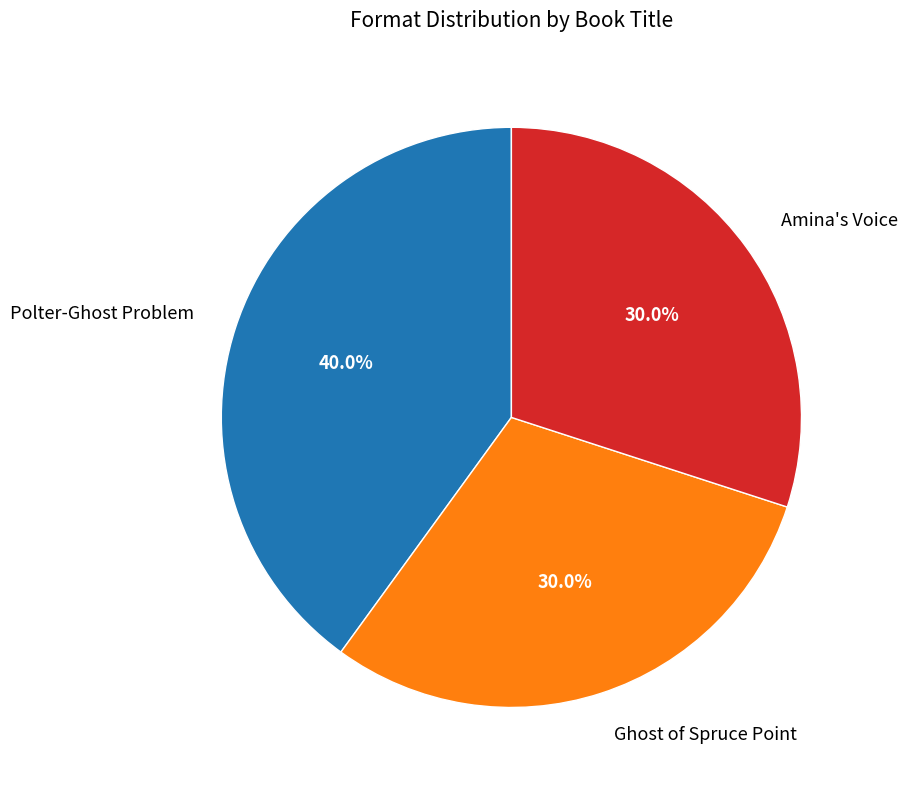

What percentage is NOT represented by Ghost of Spruce Point?

70.0%